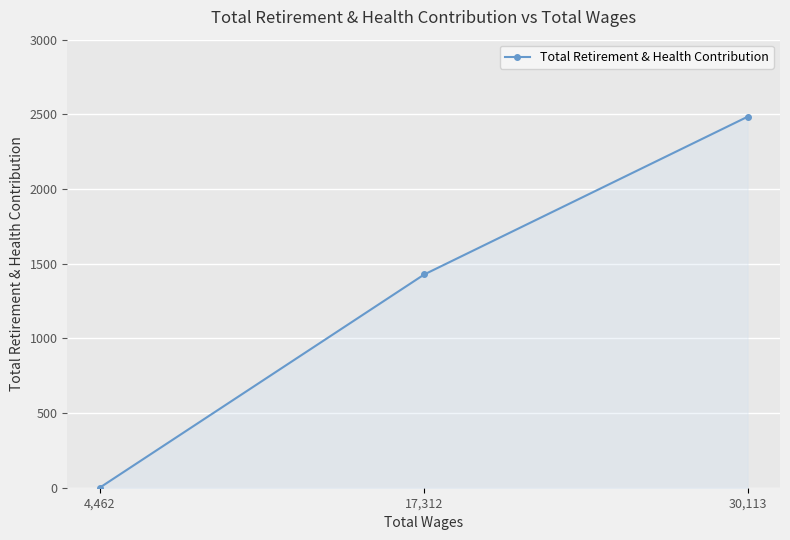

What is the label of the 1st point from the left?

4,462